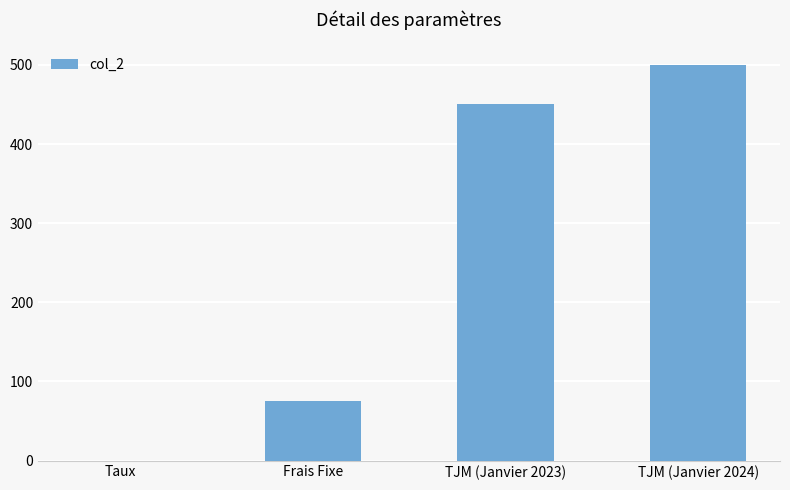

Reading left to right, extract all data points from this chart.

0.1	75.0	450.0	500.0